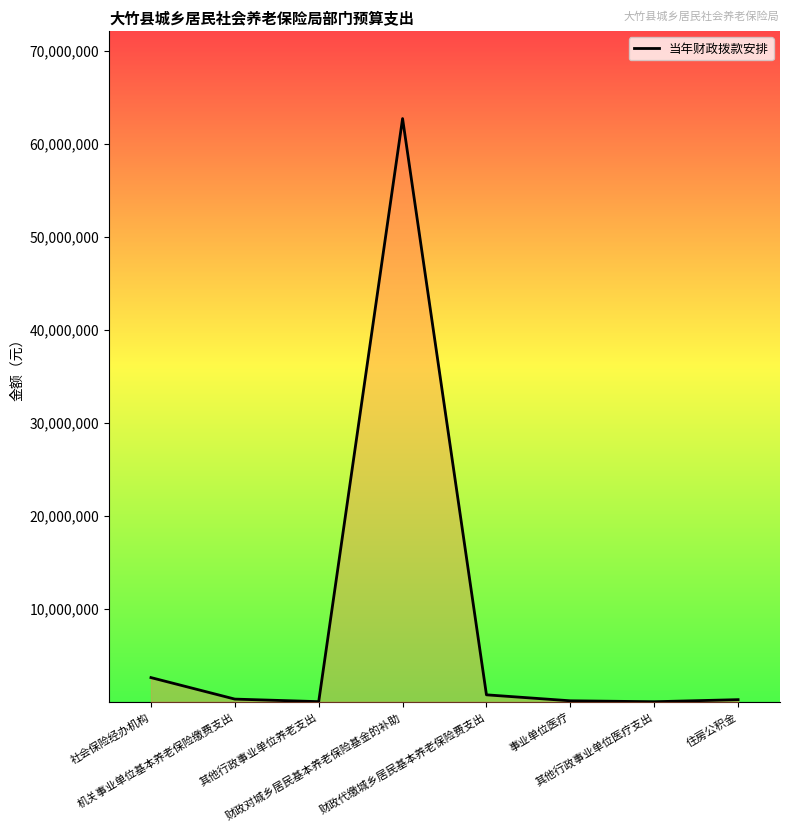

What is the difference between the values at 财政对城乡居民基本养老保险基金的补助 and 住房公积金?

62459376